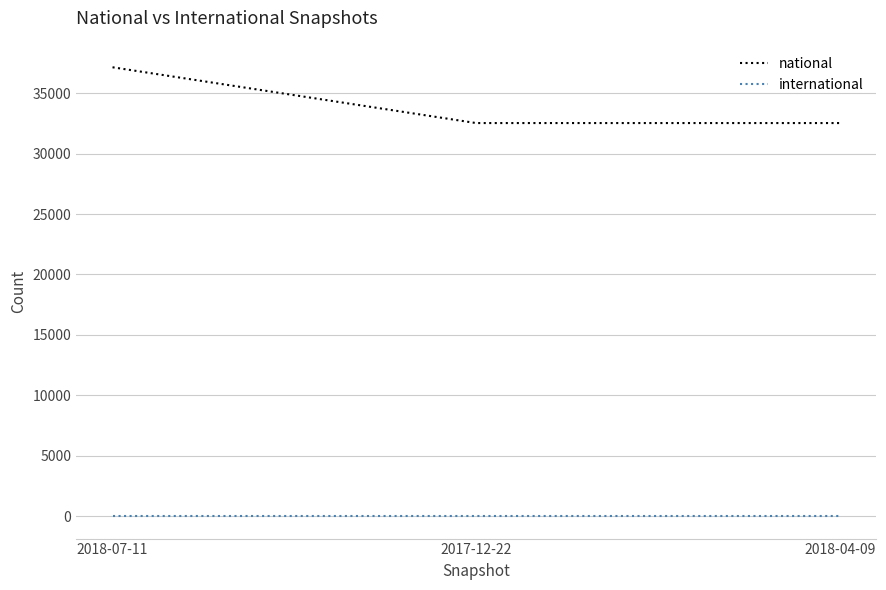

What is the spread (max minus min) of values at 2017-12-22?

32530